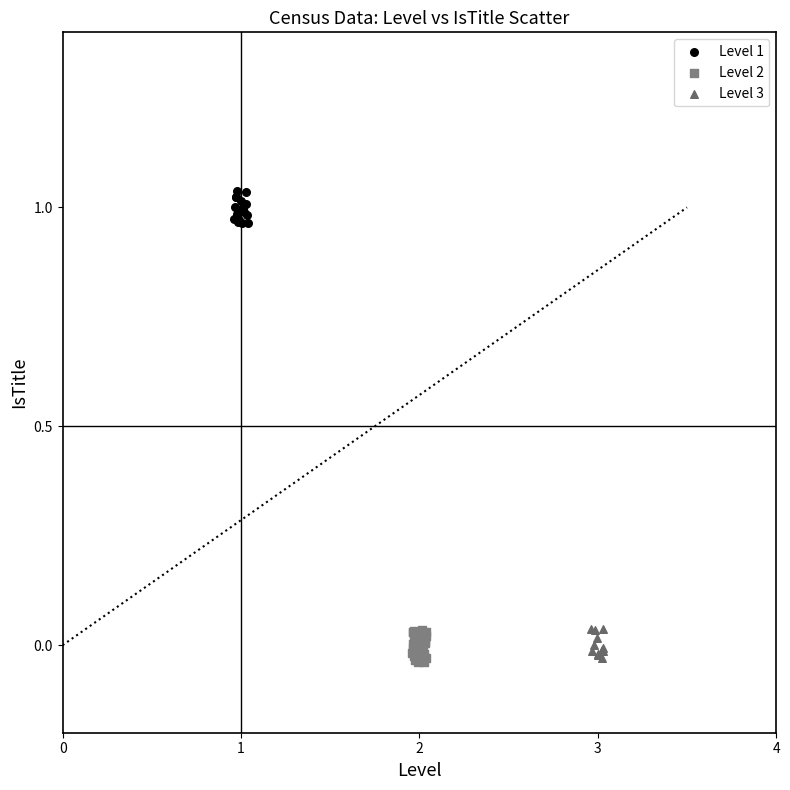

Which series contains the highest Y value?

Level 1